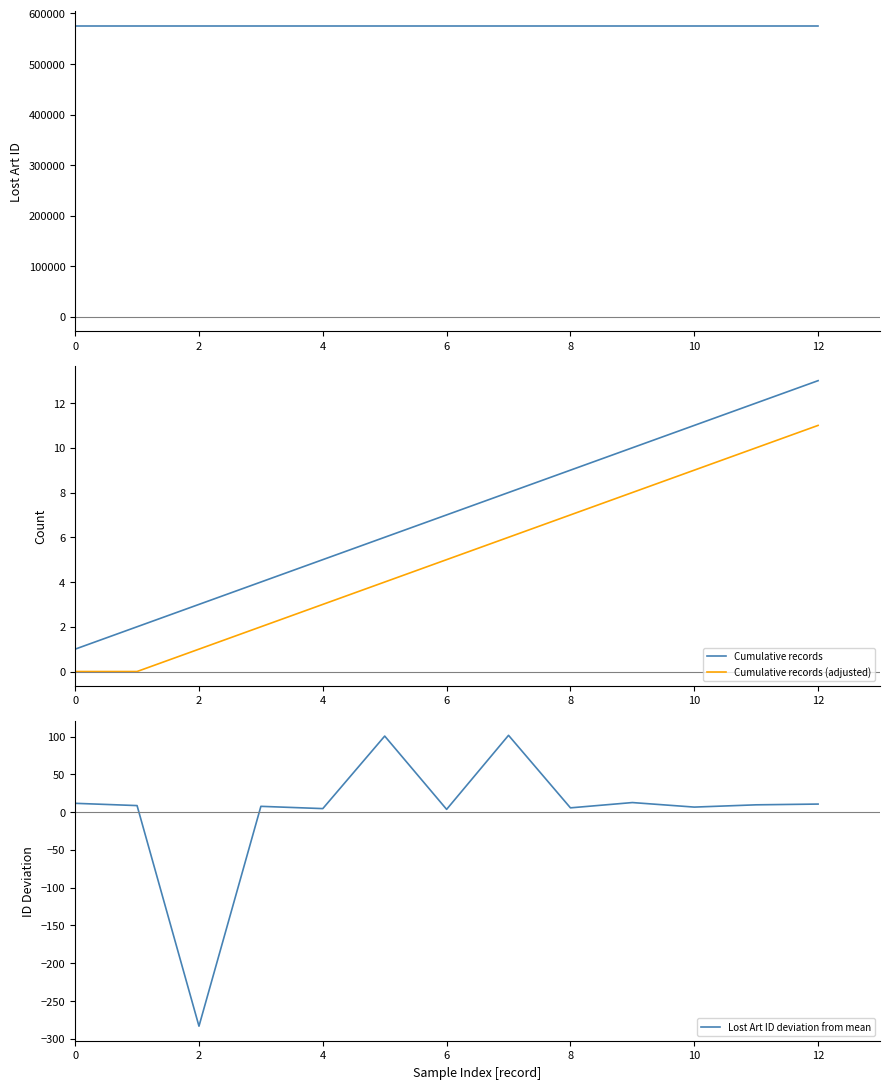

What is the approximate value of Cumulative records at 6?

7